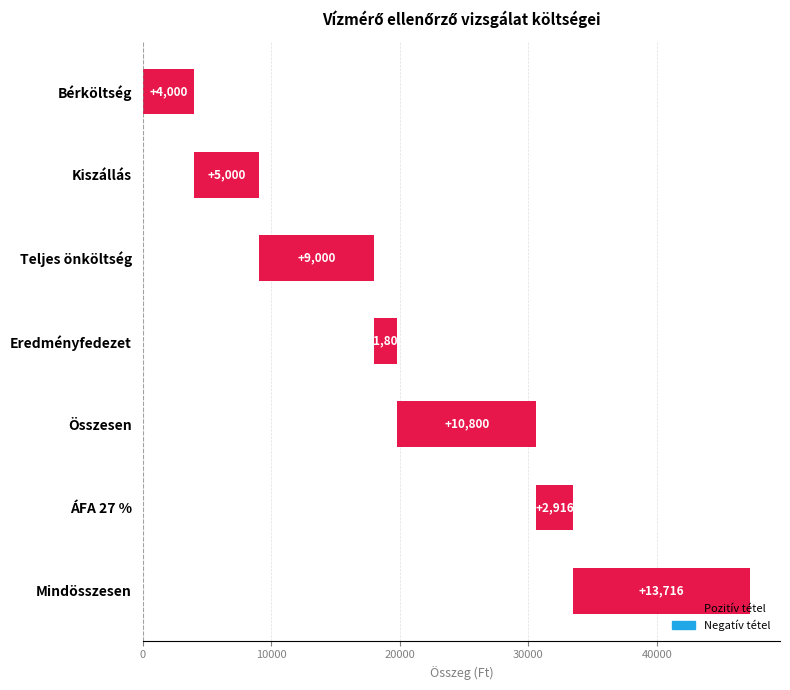

What is the change in value from Teljes önköltség to Összesen?

+1800